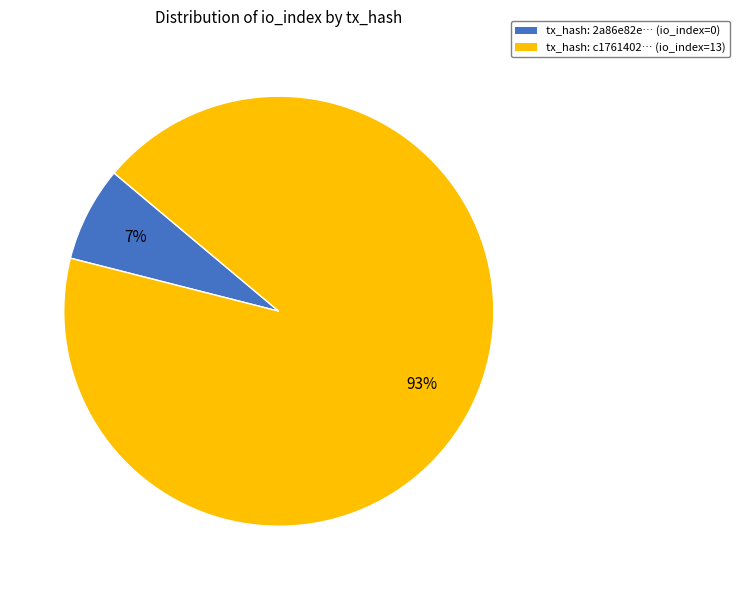

Is there a majority slice in this chart?

Yes